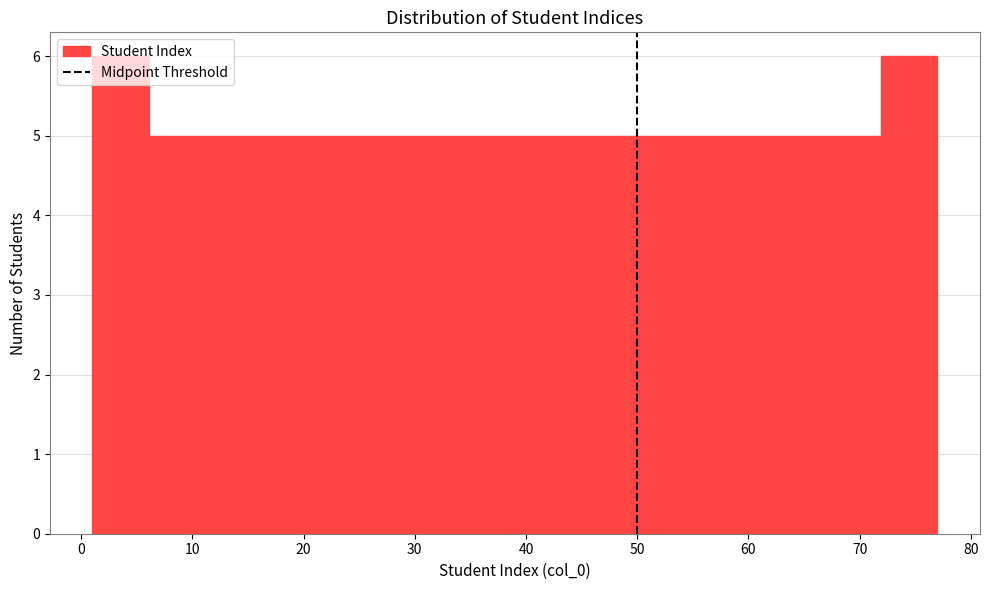

Reading left to right, list every bar in this chart as the range it spans on the x-axis followed by its height. Neither the bar edges nor the heights are printed on the chart, so give them approximately, as read against the axes.

1 to 6: 6
6 to 11: 5
11 to 16: 5
16 to 21: 5
21 to 26: 5
26 to 31: 5
31 to 36: 5
36 to 42: 5
42 to 47: 5
47 to 52: 5
52 to 57: 5
57 to 62: 5
62 to 67: 5
67 to 72: 5
72 to 77: 6